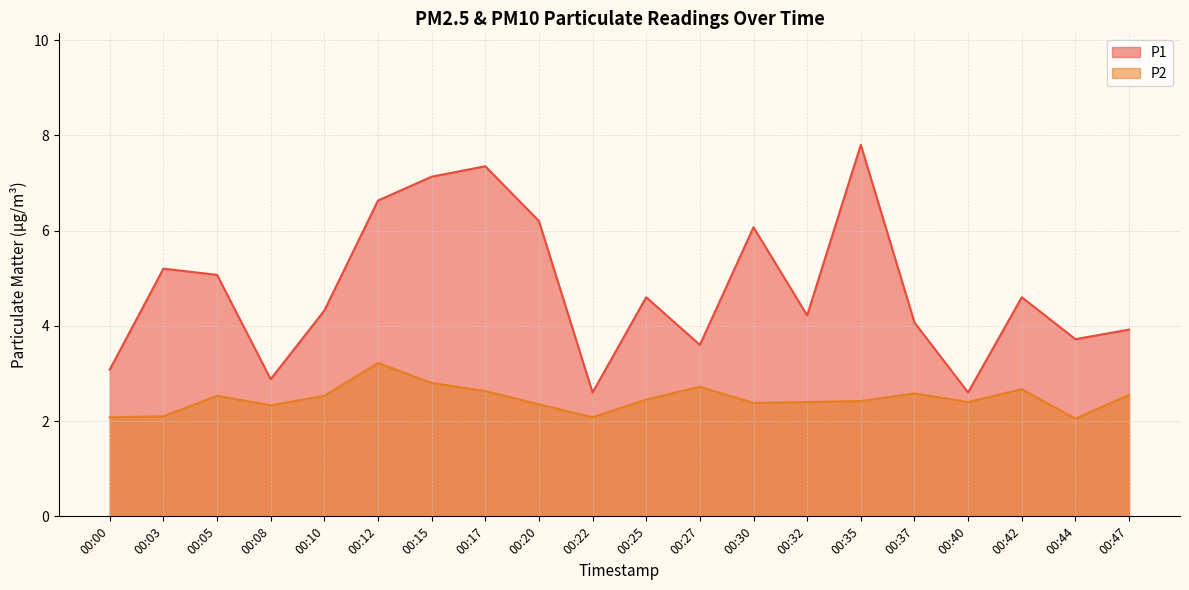

Where is the first local maximum for P2?

00:05